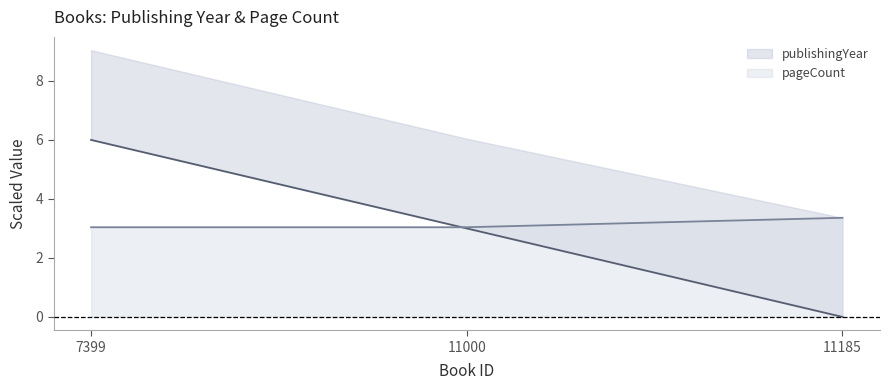

What is the approximate value of pageCount at 7399?

3.0